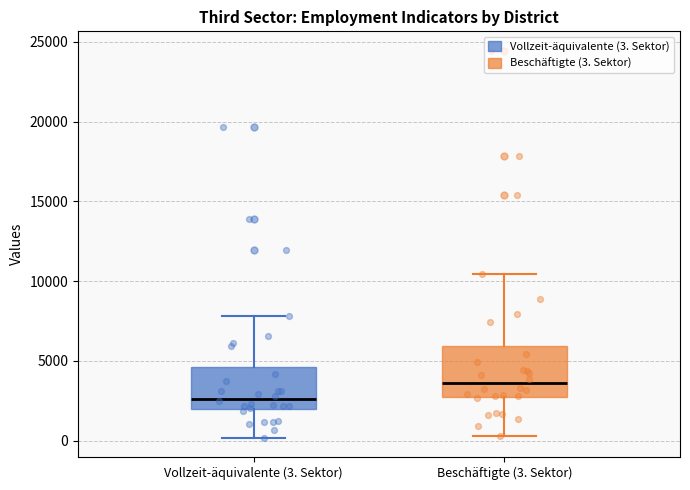

Which box has the lowest median line?

Vollzeit-äquivalente (3. Sektor)